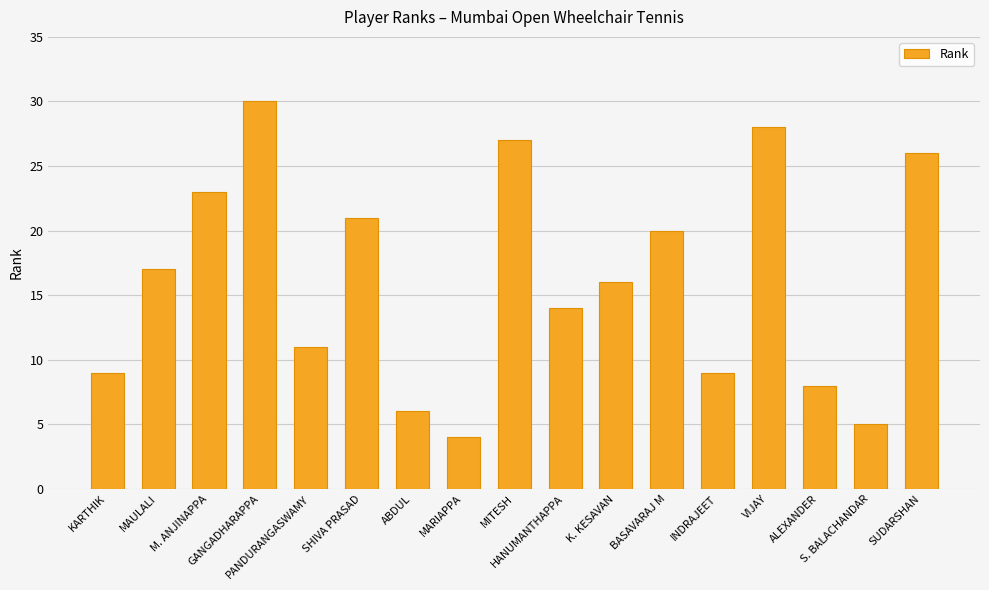

Reading left to right, list all the values displayed in this chart.

KARTHIK=9	MAULALI=17	M. ANJINAPPA=23	GANGADHARAPPA=30	PANDURANGASWAMY=11	SHIVA PRASAD=21	ABDUL=6	MARIAPPA=4	MITESH=27	HANUMANTHAPPA=14	K. KESAVAN=16	BASAVARAJ M=20	INDRAJEET=9	VIJAY=28	ALEXANDER=8	S. BALACHANDAR=5	SUDARSHAN=26